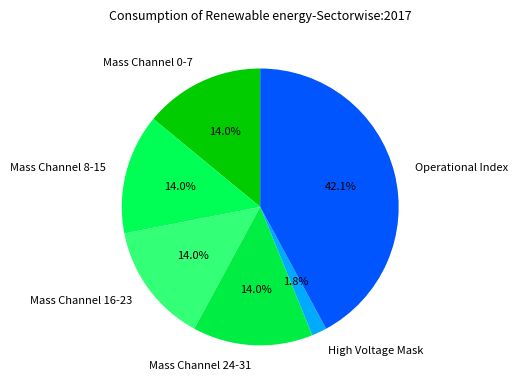

To the nearest percent, what is the average slice percentage?

17%